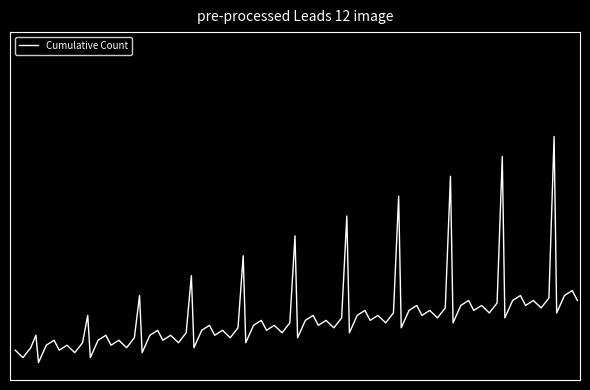

Does the chart display data point markers on the line(s)?

No